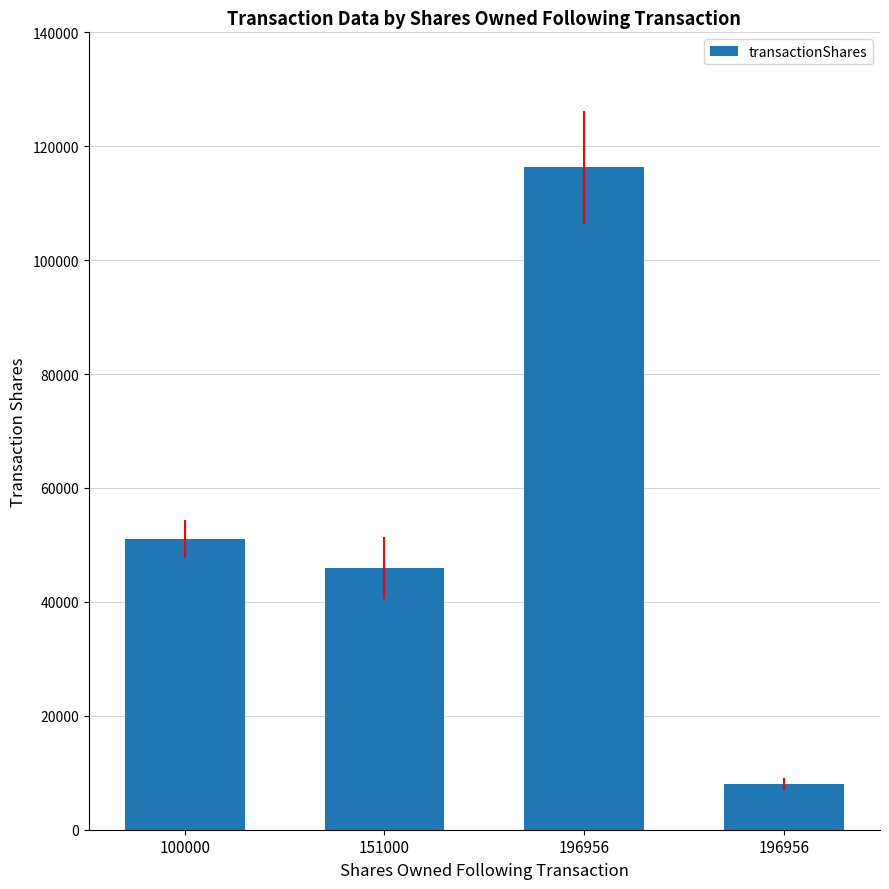

How many data points are less than 51000?

2